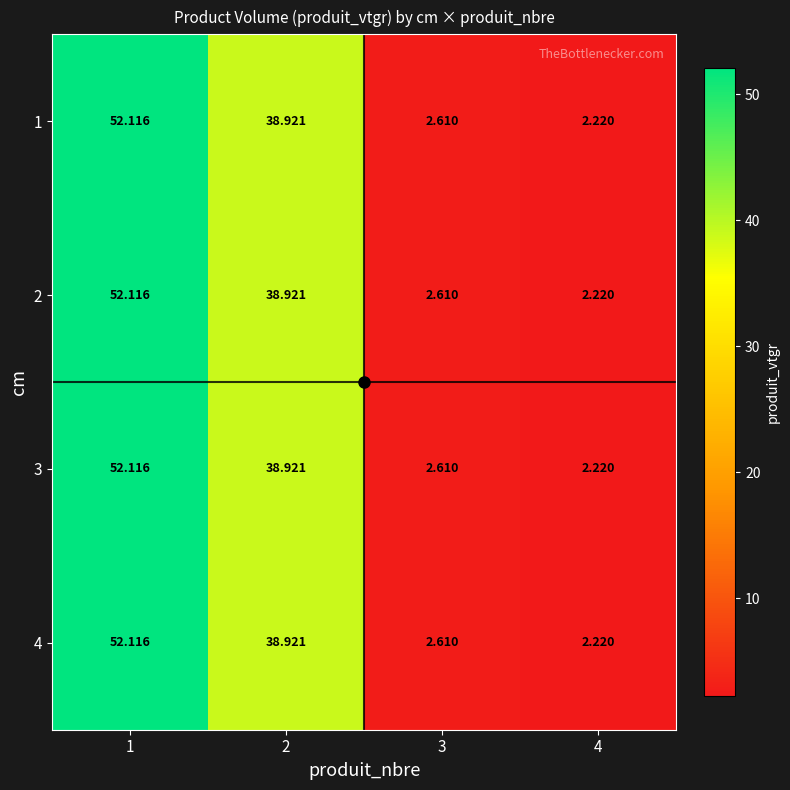

Which label corresponds to the largest value in the chart?

1